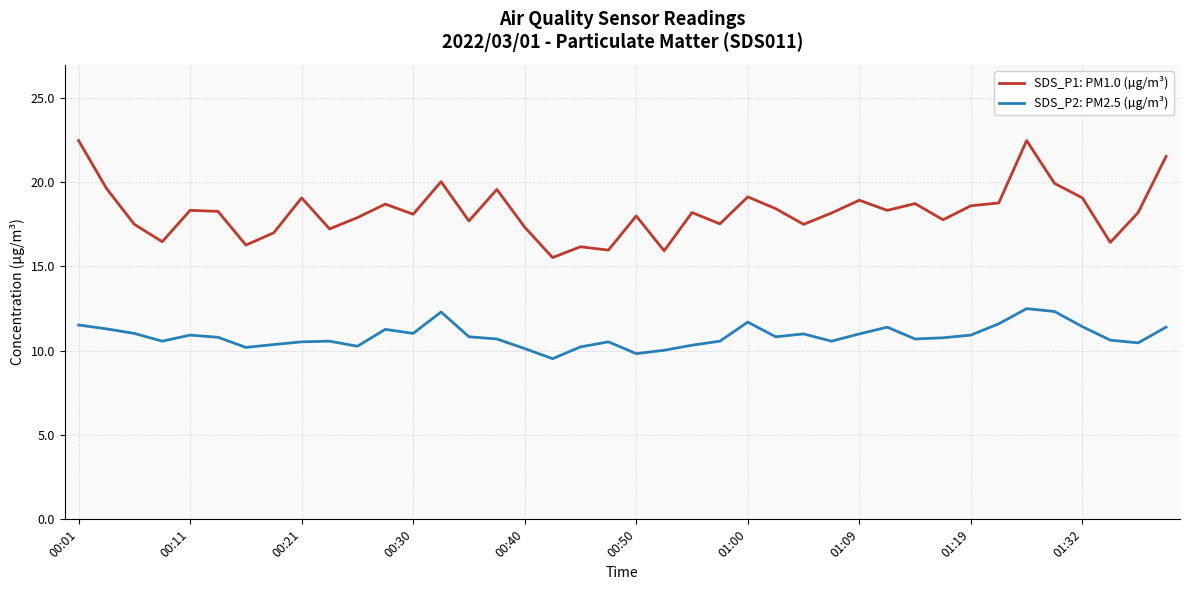

True or false: SDS_P1: PM1.0 (µg/m³) and SDS_P2: PM2.5 (µg/m³) intersect in this chart.

False